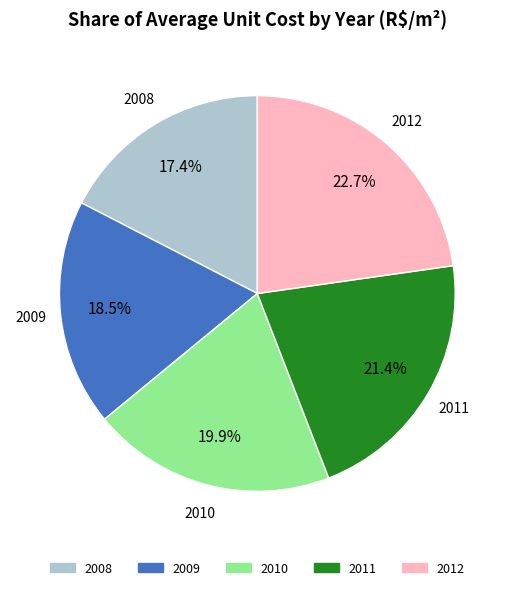

What is the smallest slice in the pie chart?

2008